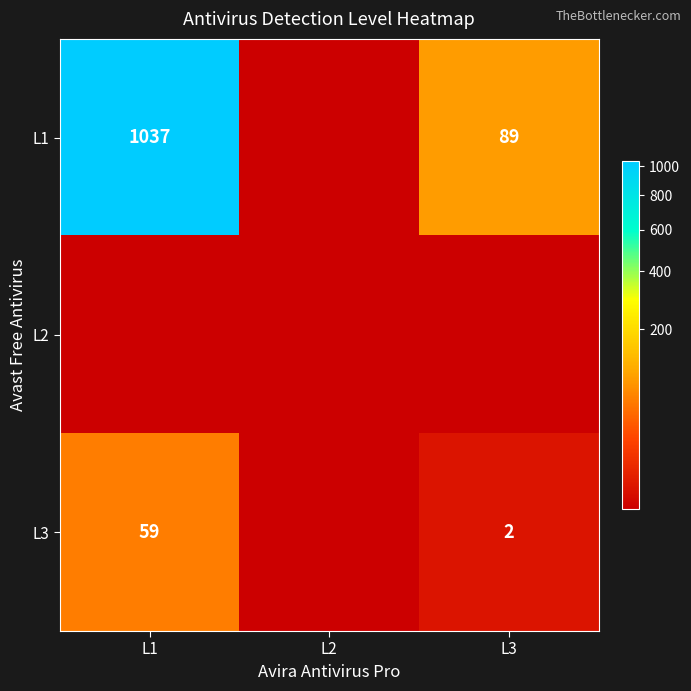

True or false: L3 has a value of 1 at L3.

False